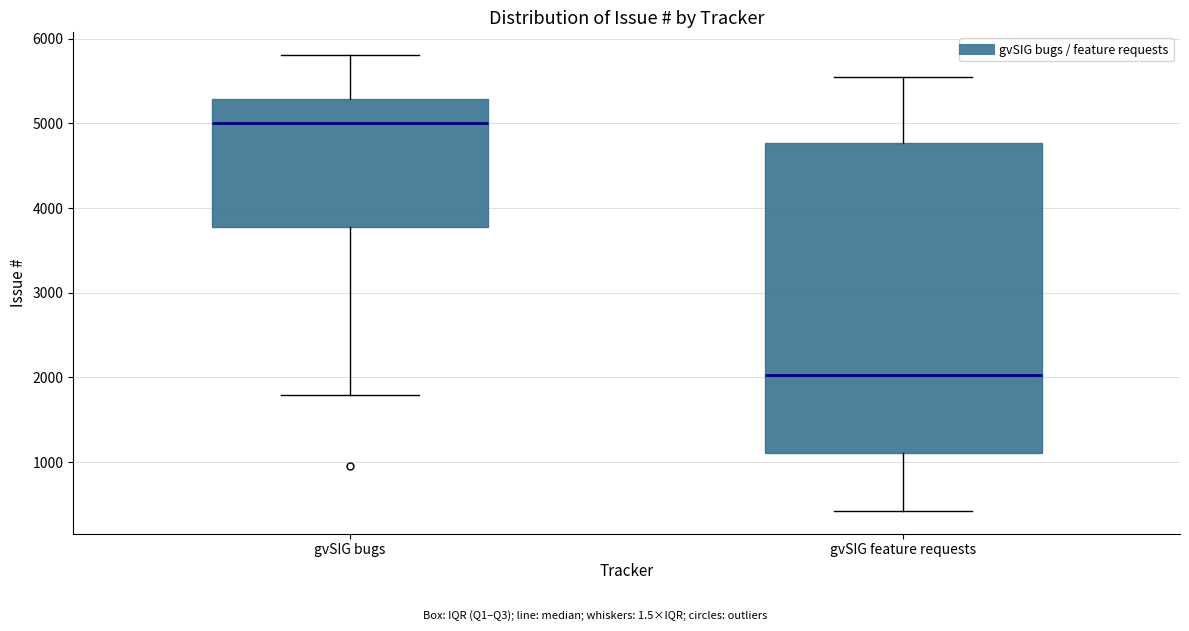

Which box is the tallest, from its lower edge to its upper edge?

gvSIG feature requests